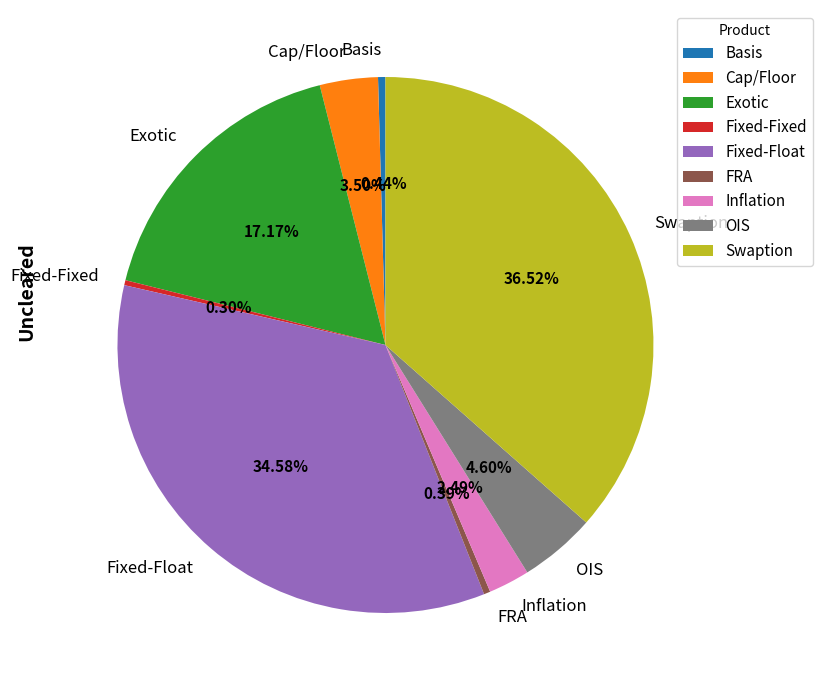

To the nearest percent, what is the difference between the Fixed-Float and Exotic slice percentages?

17%